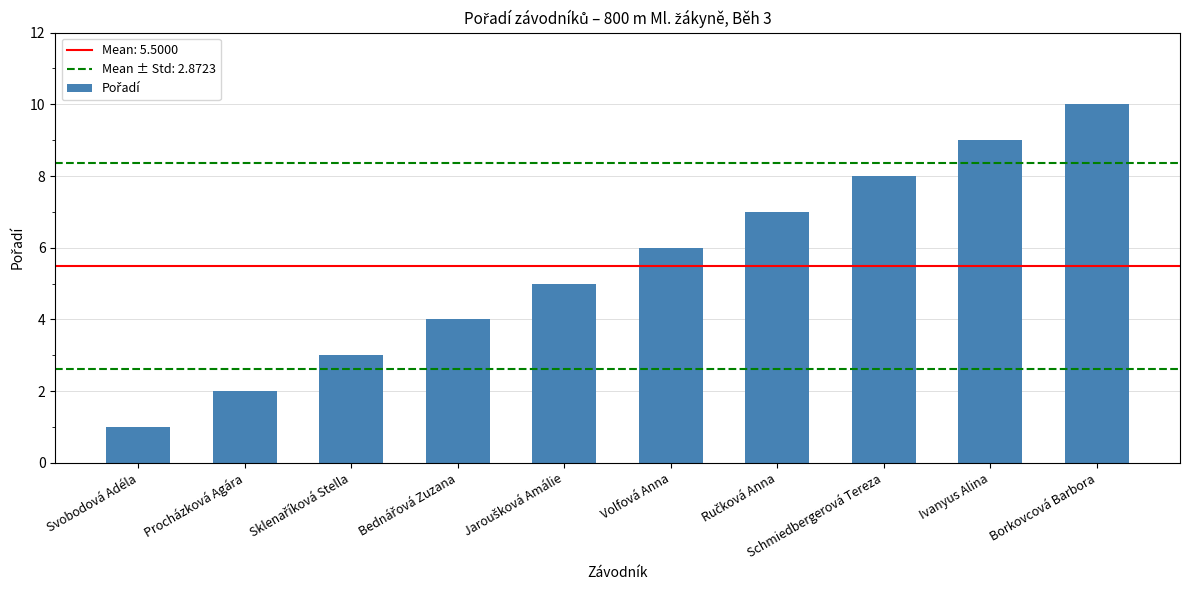

What is the average value?

6